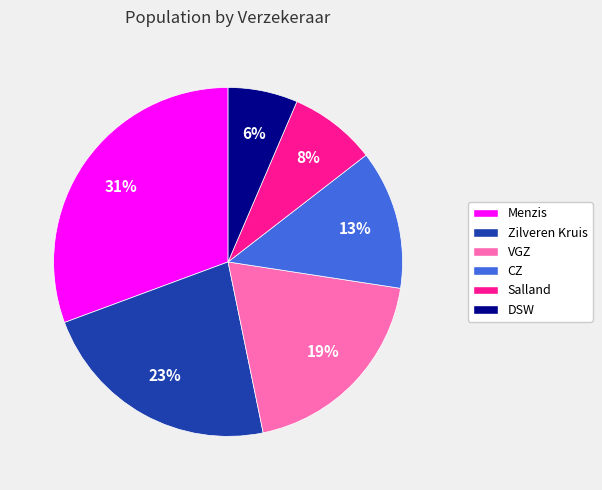

Which slice is the largest?

Menzis